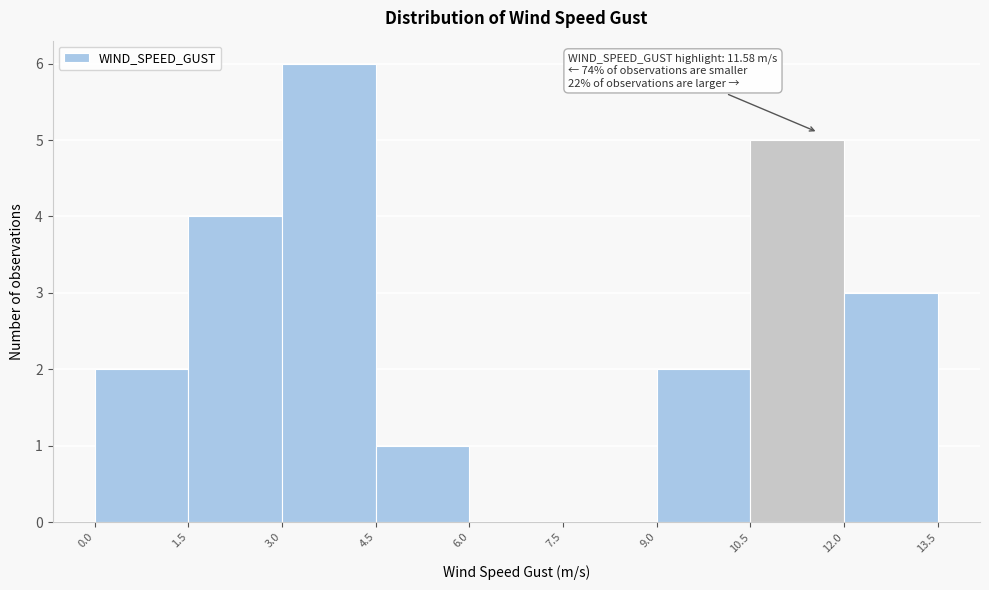

Over which range of the x-axis is the bar tallest?

3.0 to 4.5